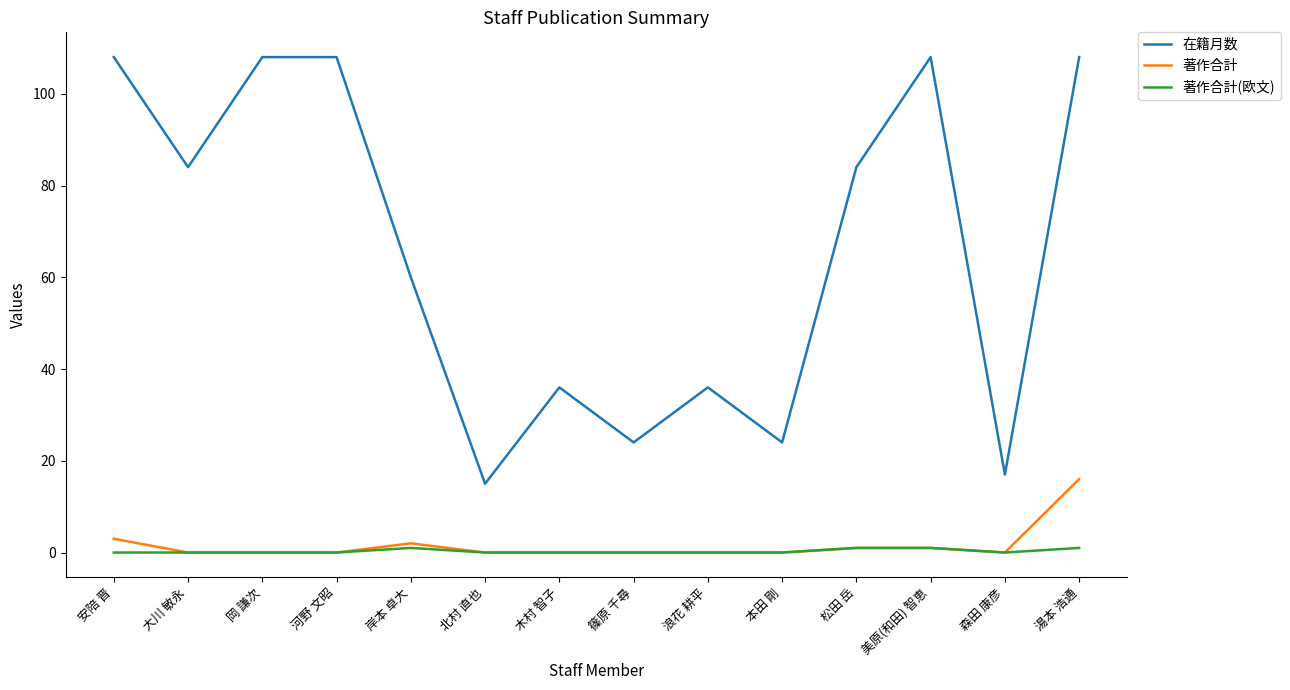

Where is 著作合計 nearest to the value 8?

安陪 晋